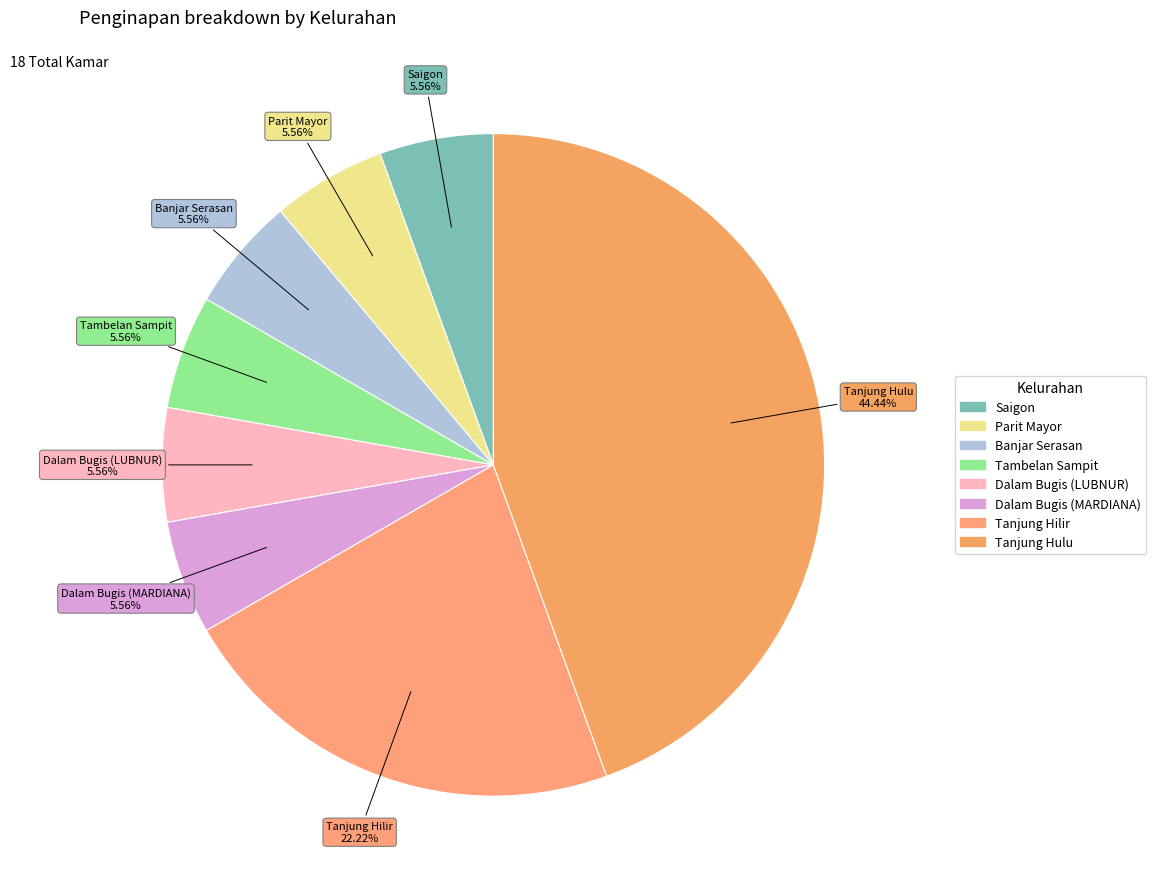

Is Tanjung Hilir the majority of the pie?

No